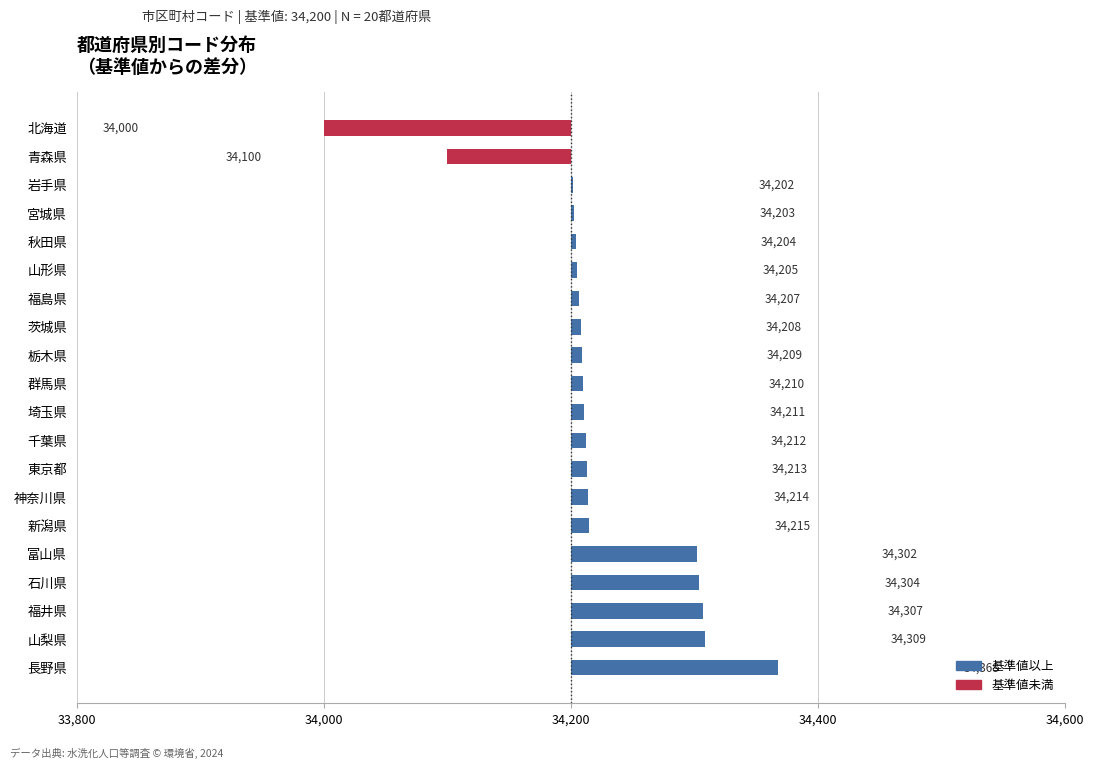

What position from the right is 山梨県?

2